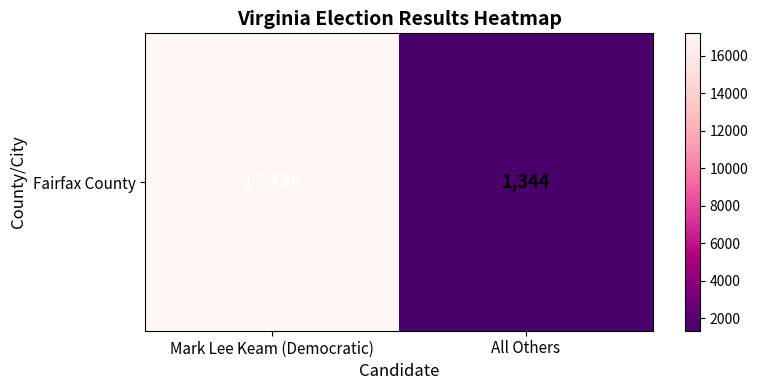

True or false: the data shows 1344 at All Others.

True